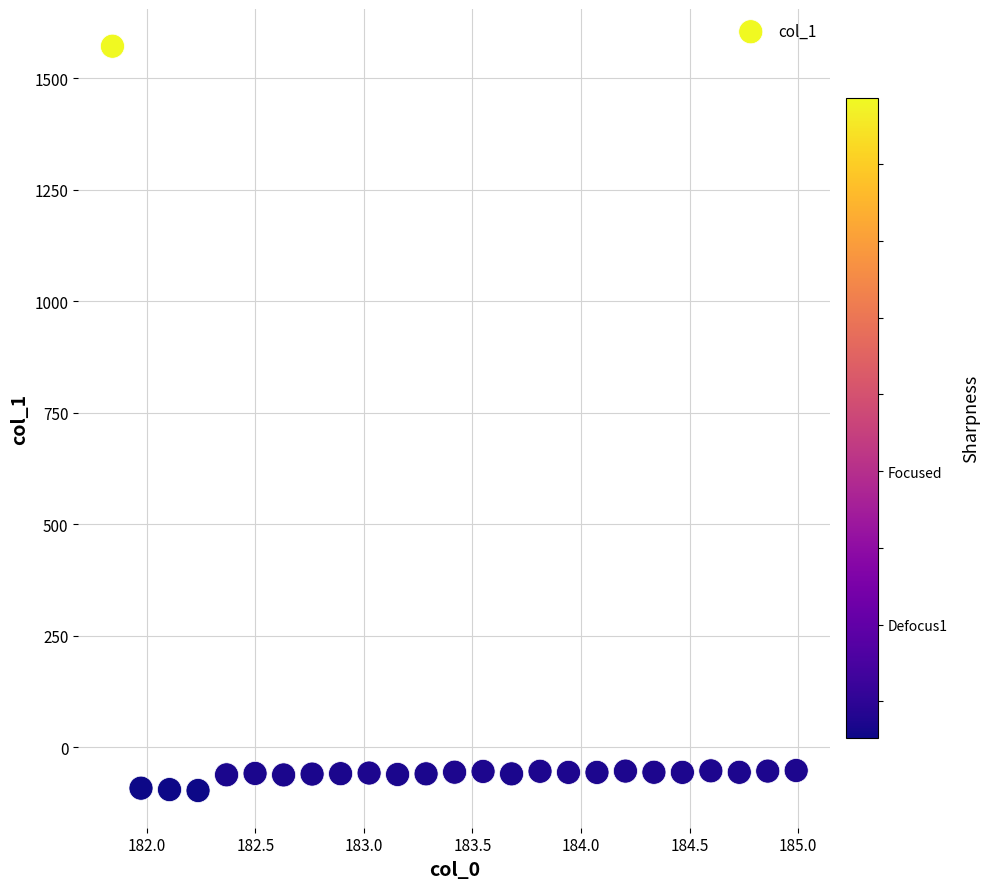

What is the range of Y values (max minus min)?

1669.3